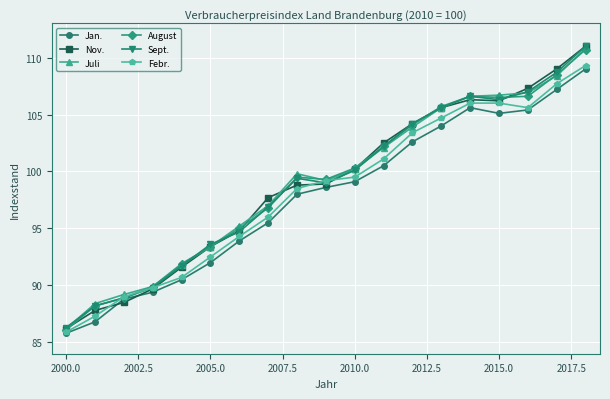

What is the greatest value displayed?

111.0